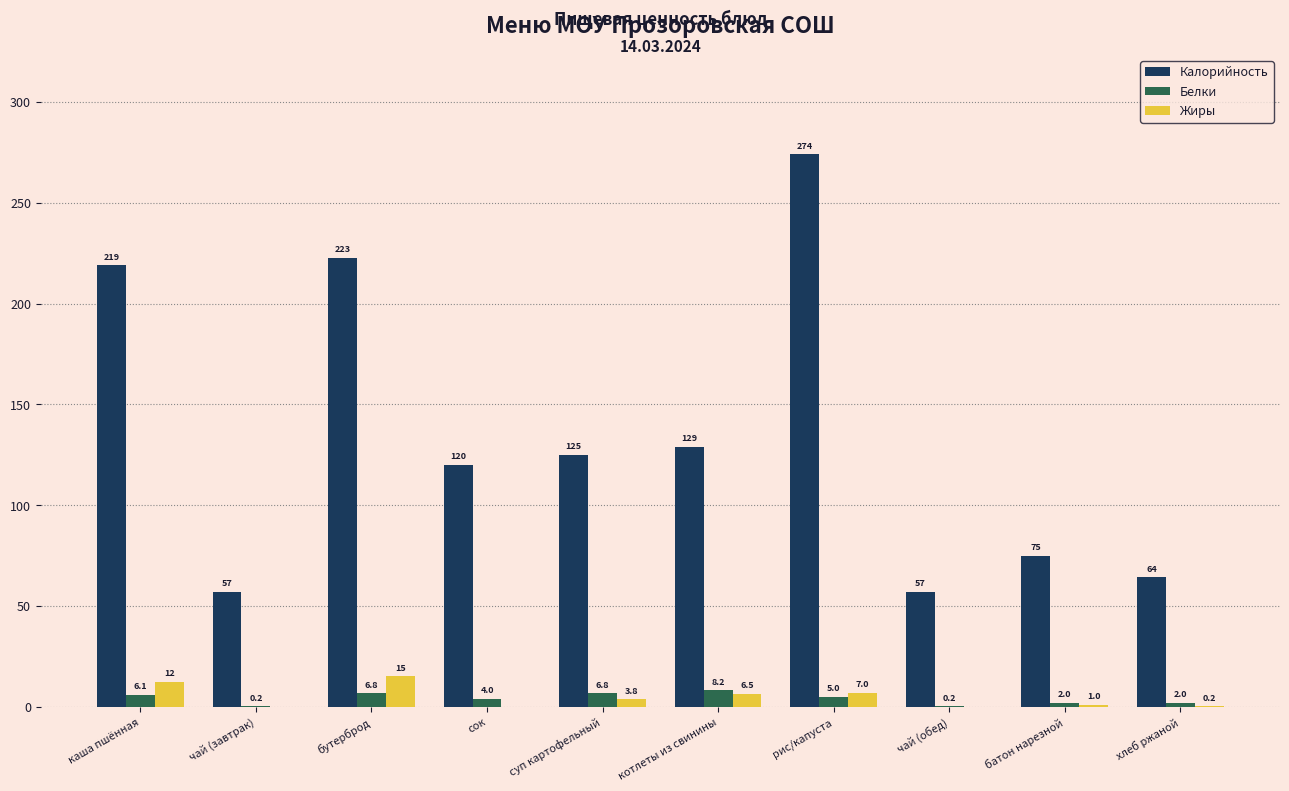

Is it true that Калорийность equals 76.2 at чай (обед)?

False